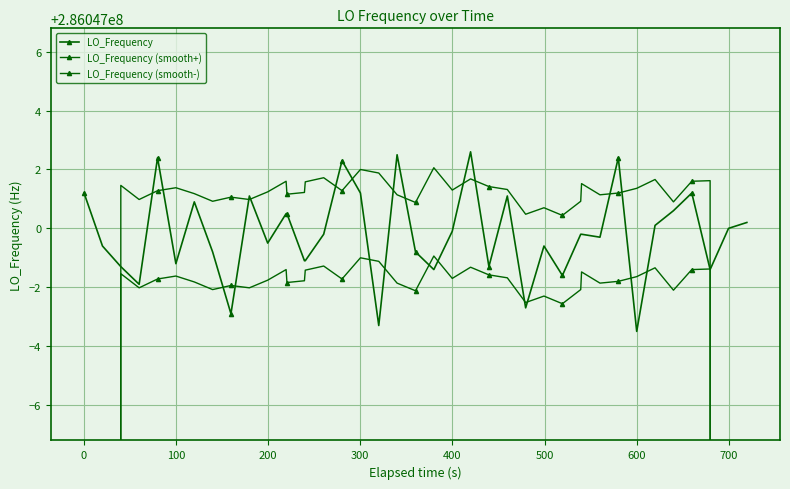

Rank the series by their maximum value, from highest to lowest.

LO_Frequency, LO_Frequency (smooth+), LO_Frequency (smooth-)